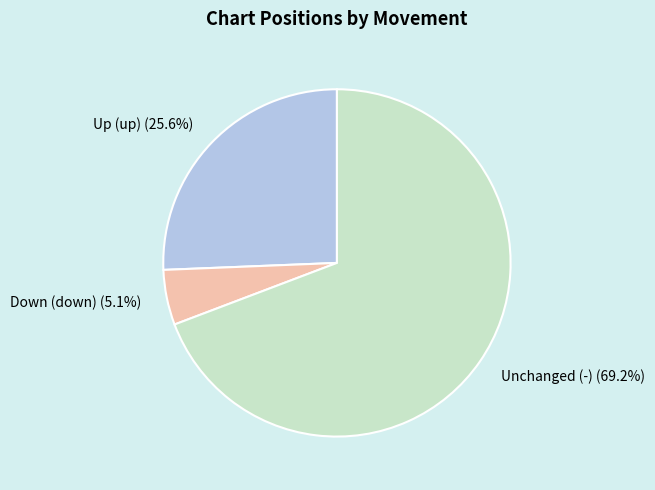

Between Down (down) (5.1%) and Up (up) (25.6%), which is larger?

Up (up) (25.6%)